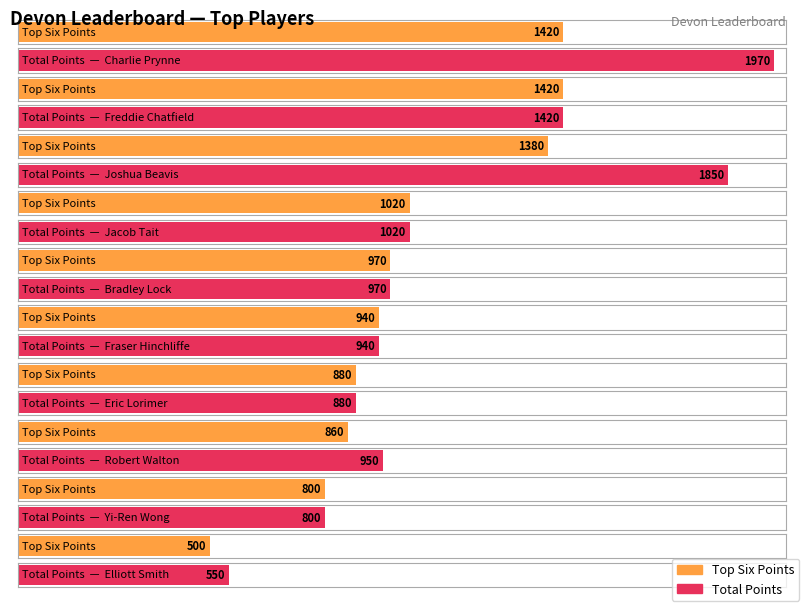

Reading left to right, transcribe all the data shown in this chart.

Top Six Points: 1420	1420	1380	1020	970	940	880	860	800	500
Total Points: 1970	1420	1850	1020	970	940	880	950	800	550